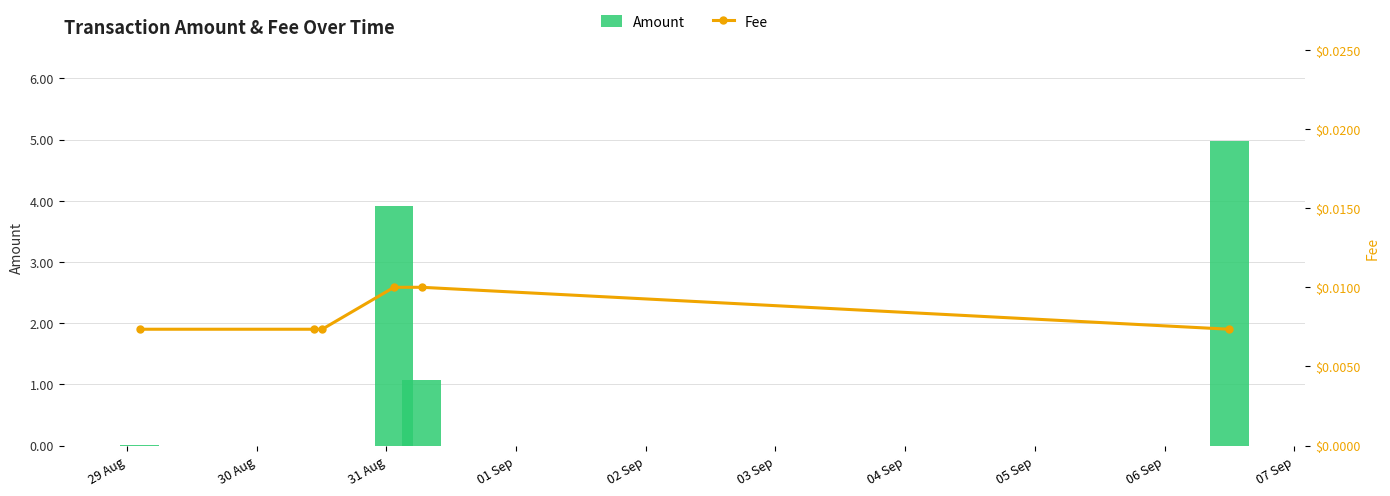

How many values in the Amount series exceed 1?

3